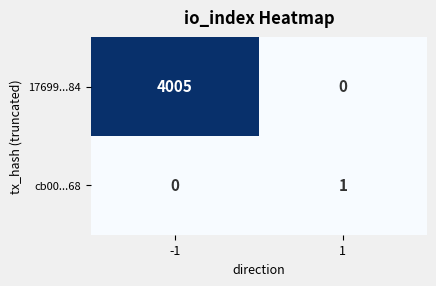

Which series changed the most between -1 and 1?

17699...84